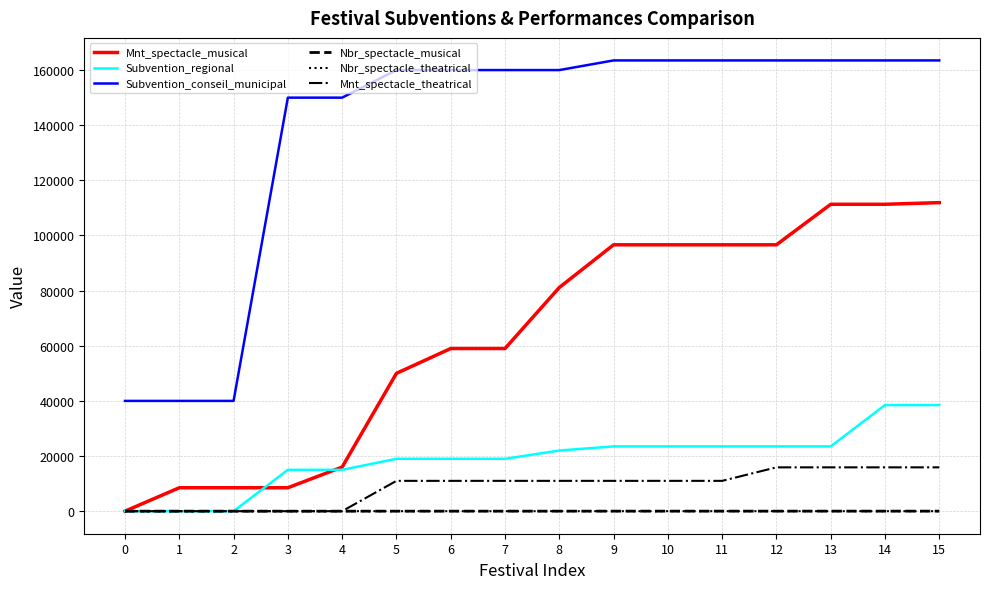

How many values in the Subvention_conseil_municipal series are below 160000?

5